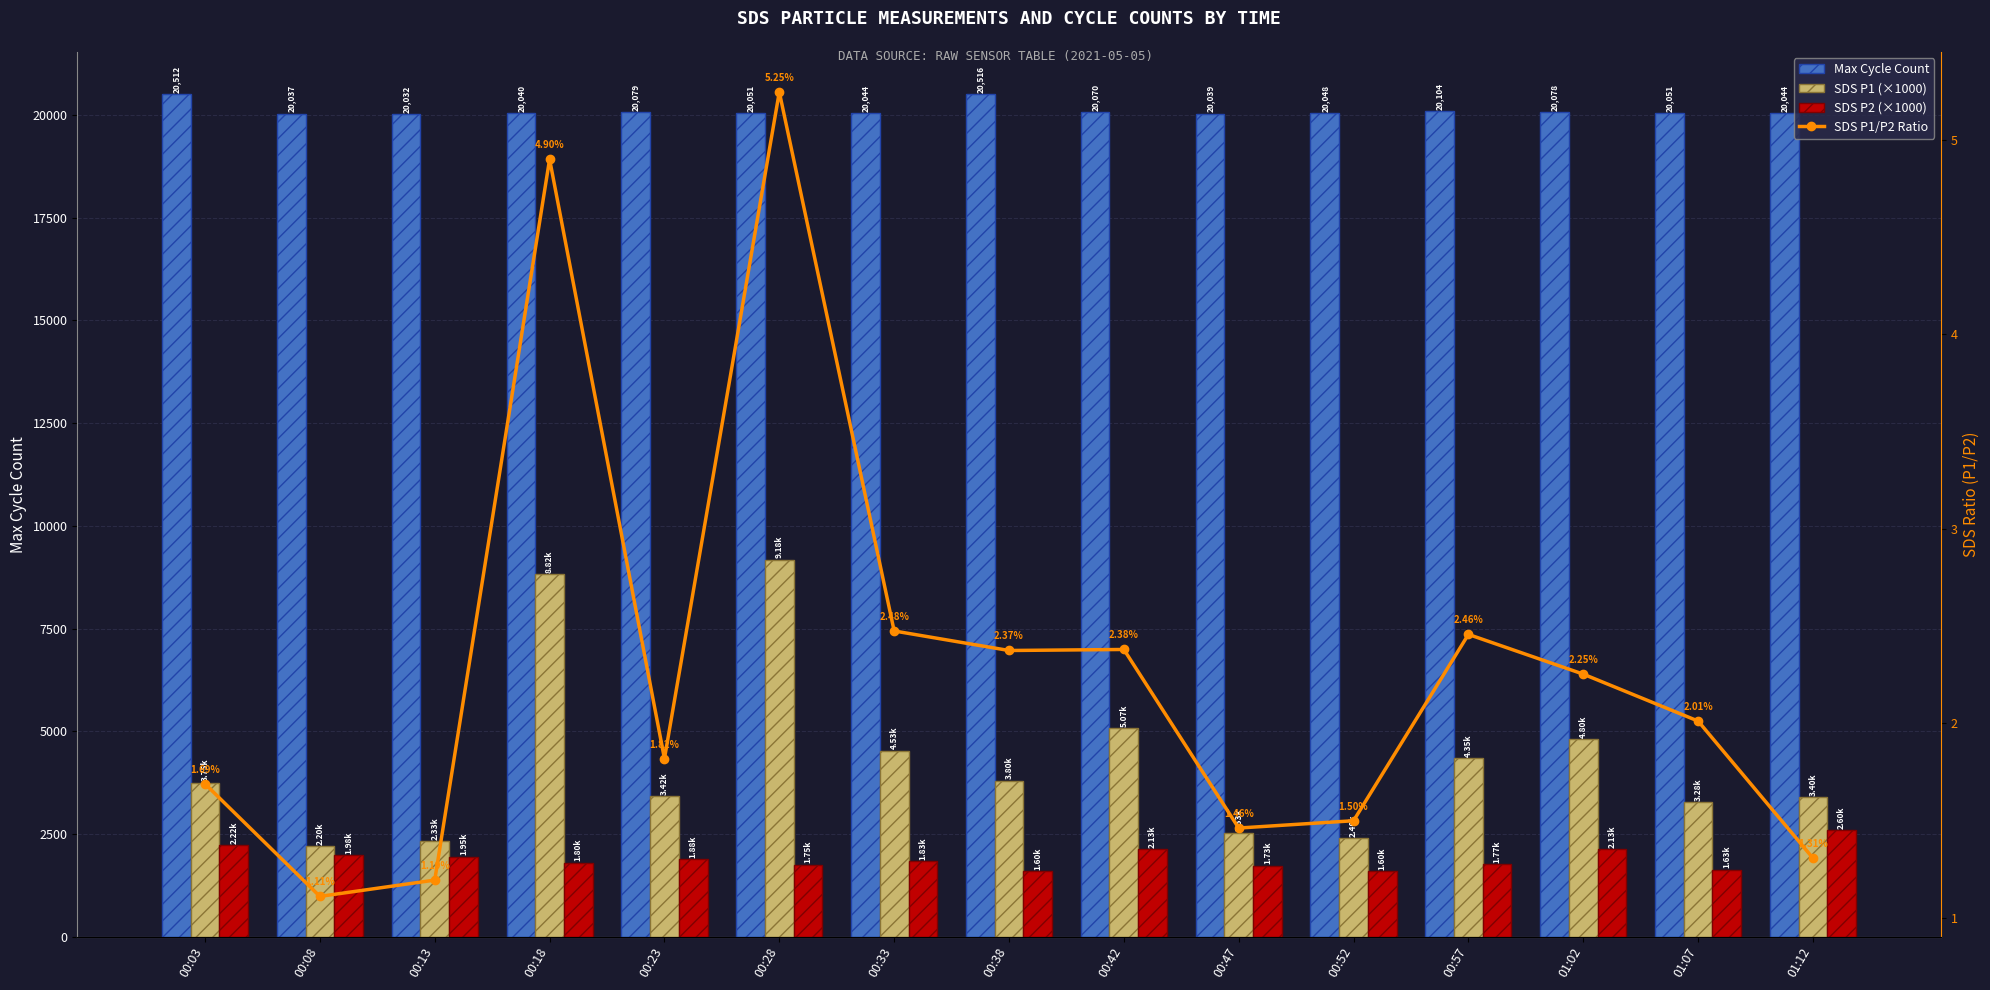

Is the value of SDS P2 (×1000) at 01:02 greater than the value of SDS P1 (×1000) at 01:02?

No